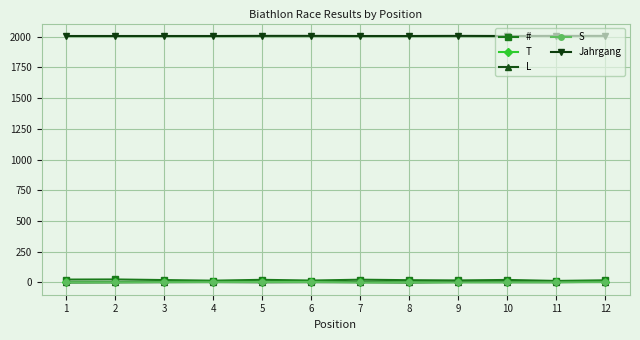

What is the greatest value displayed?

2006